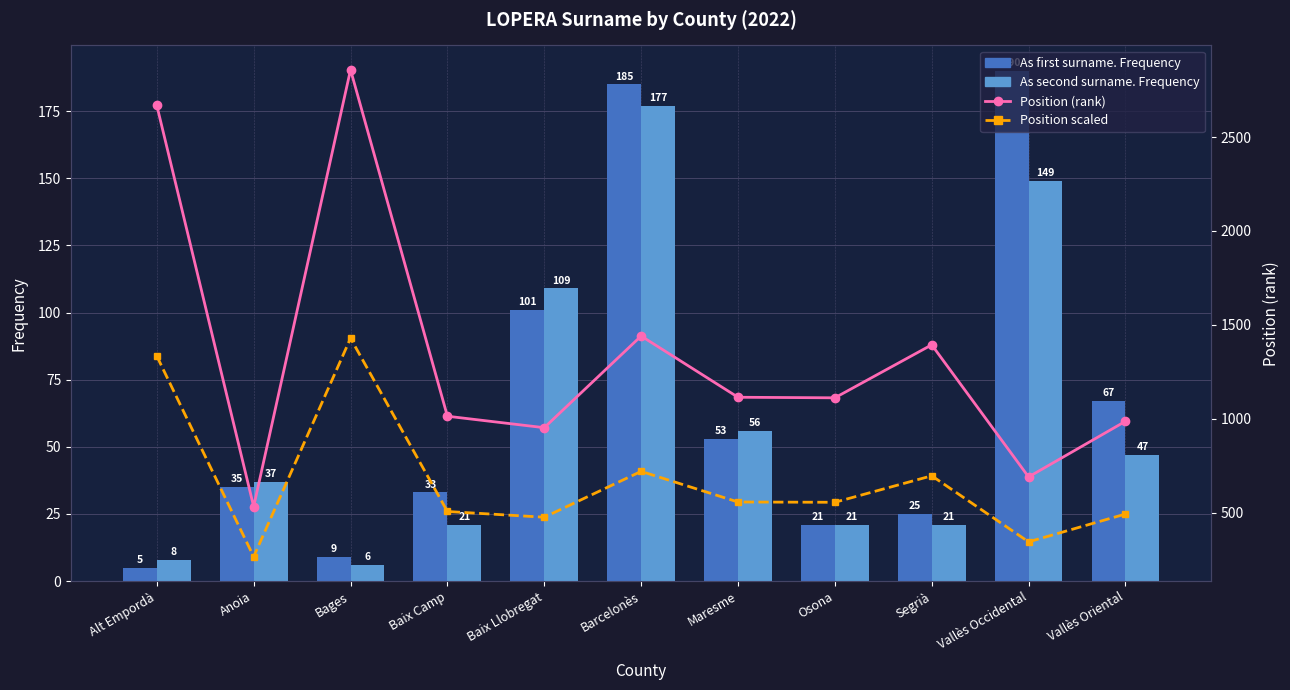

What is the label of the 11th bar from the left?

Vallès Oriental